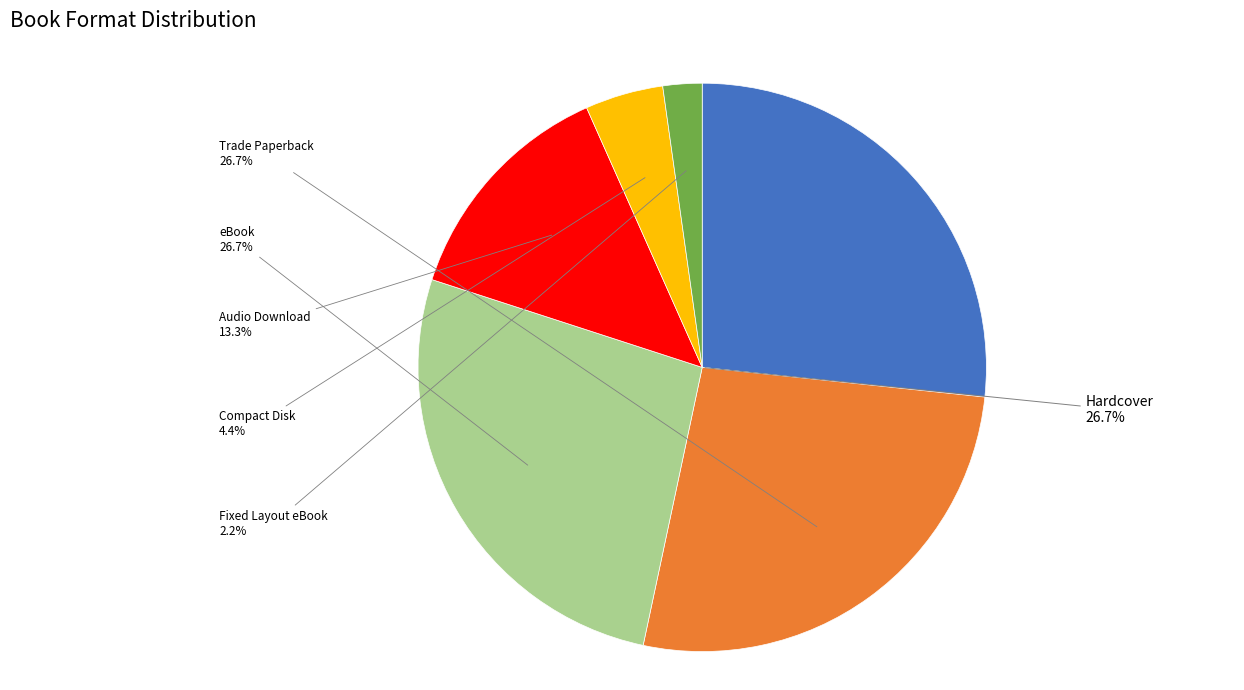

To the nearest percent, what is the difference between the Hardcover and Audio Download slice percentages?

13%